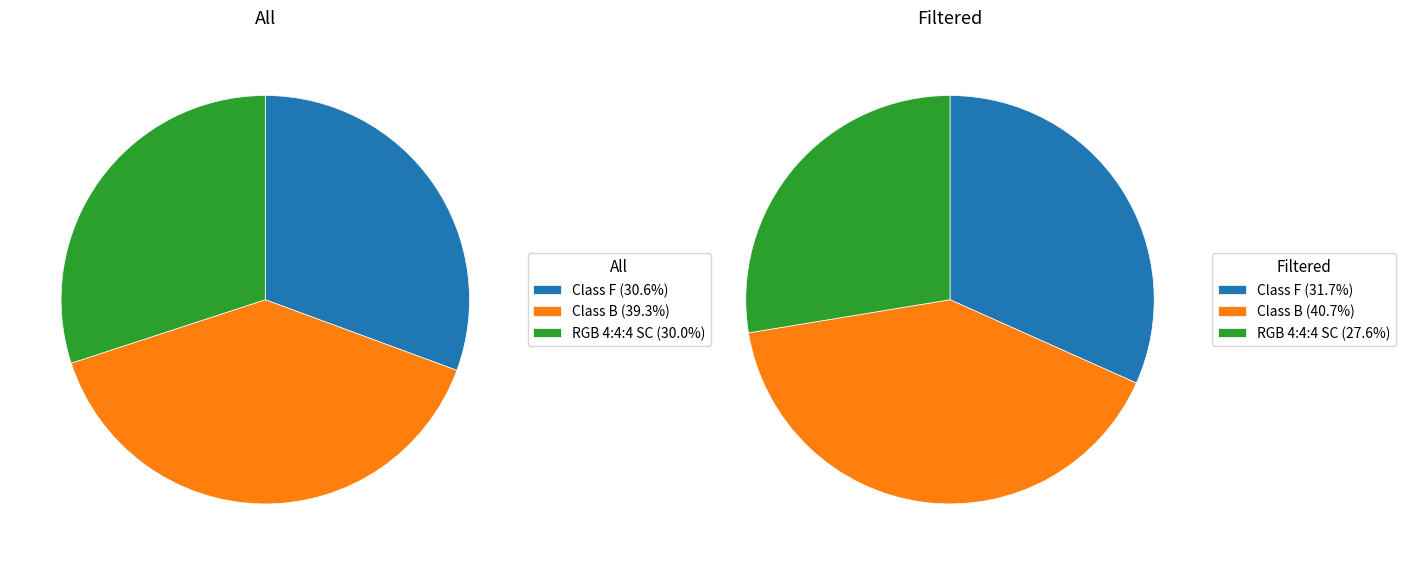

Does SlideShow account for over 50% of the chart?

No